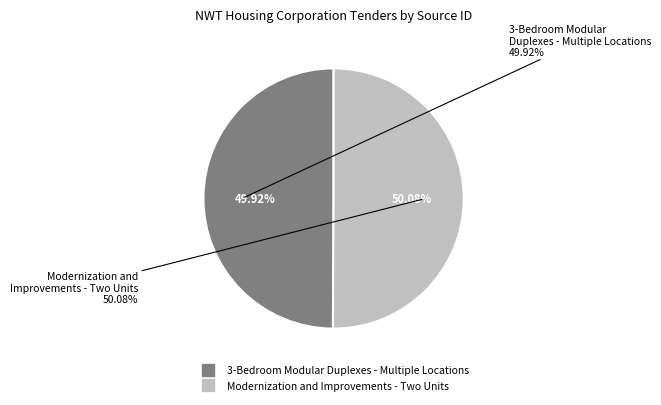

To the nearest percent, what portion does Modernization and Improvements - Two Units represent?

50%